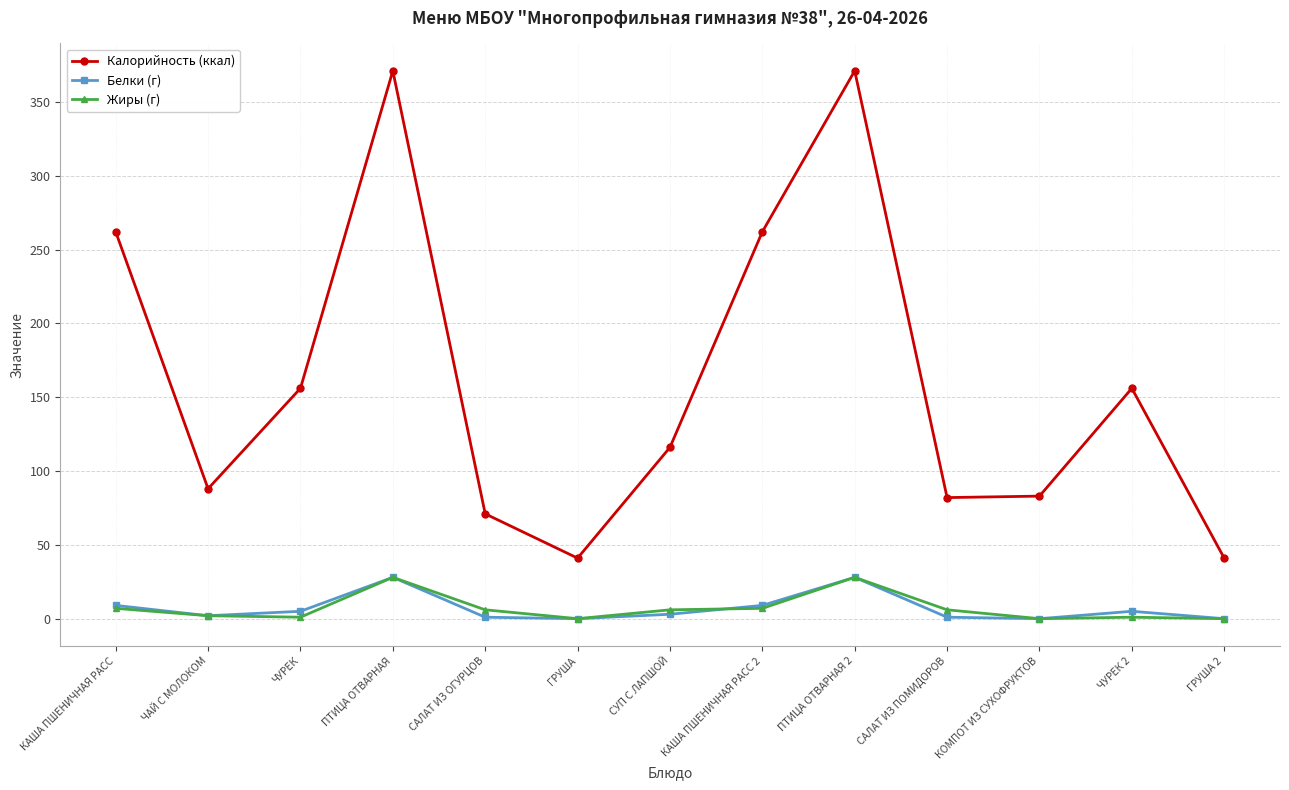

True or false: Жиры (г) and Калорийность (ккал) cross at least once.

False